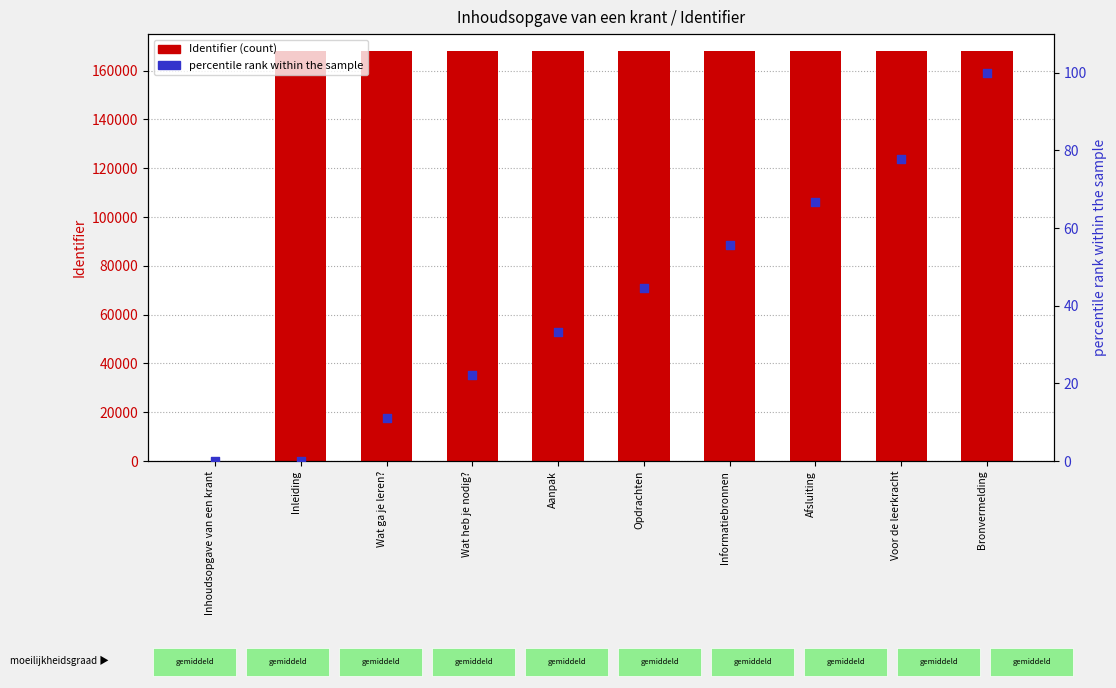

What is the total value across all series at Wat heb je nodig??

168094.2